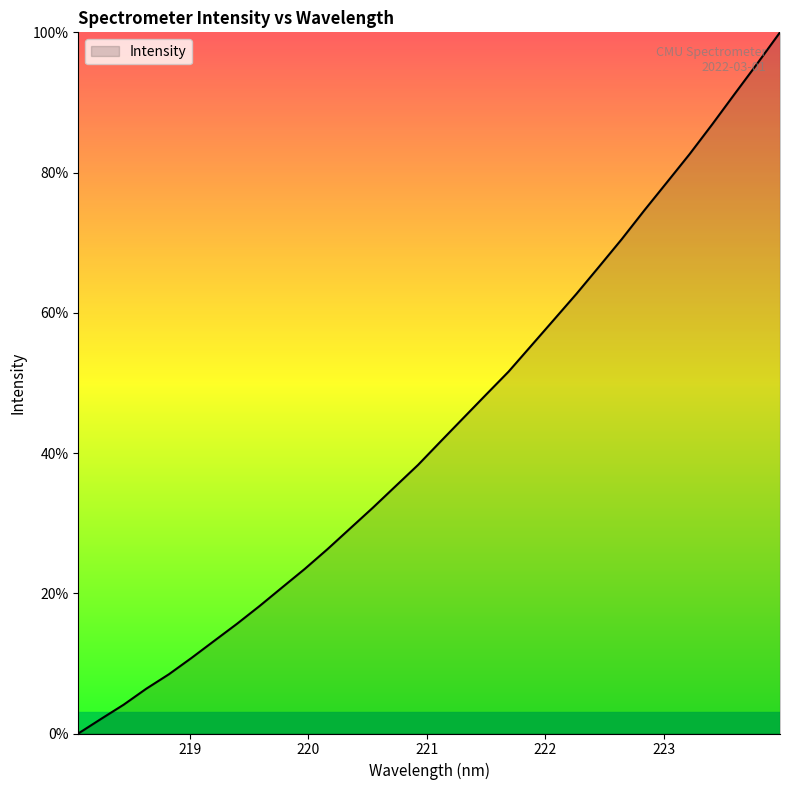

What is the maximum value shown in the chart?

100.0